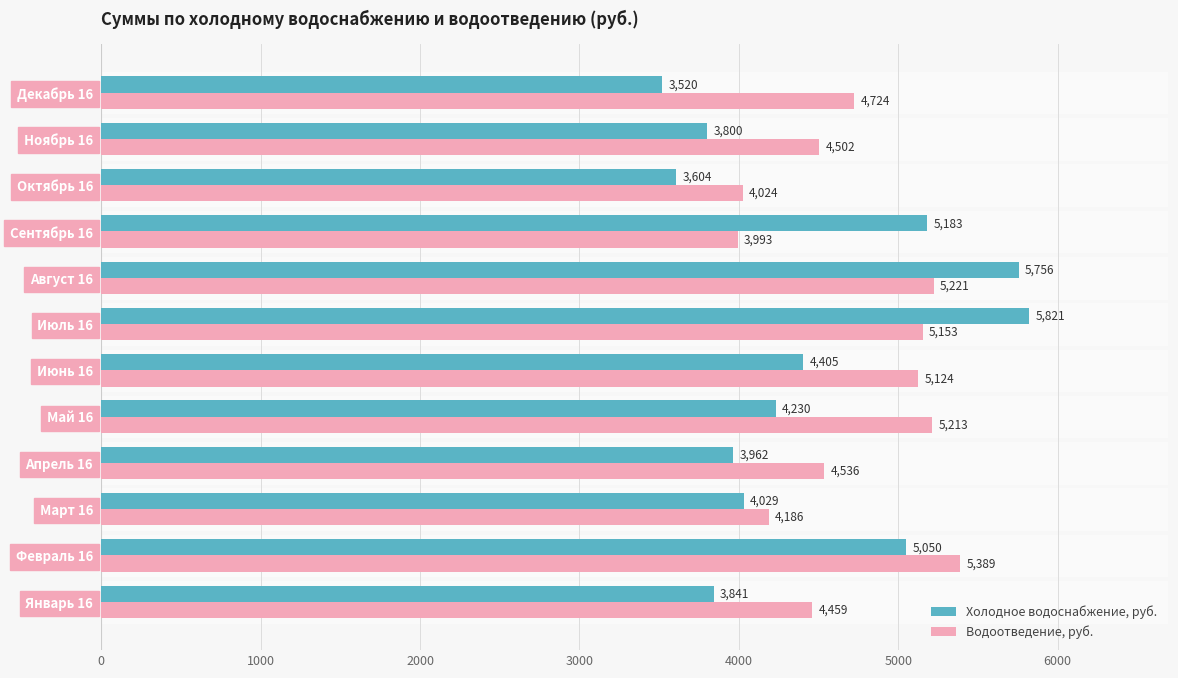

List the series in order of their peak value, highest first.

Холодное водоснабжение, руб., Водоотведение, руб.